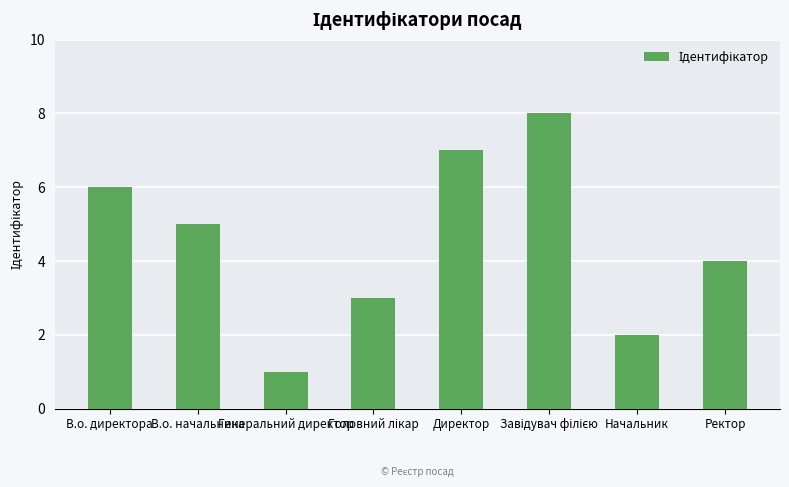

The chart shows a value of 3 at В.о. директора. True or false?

False